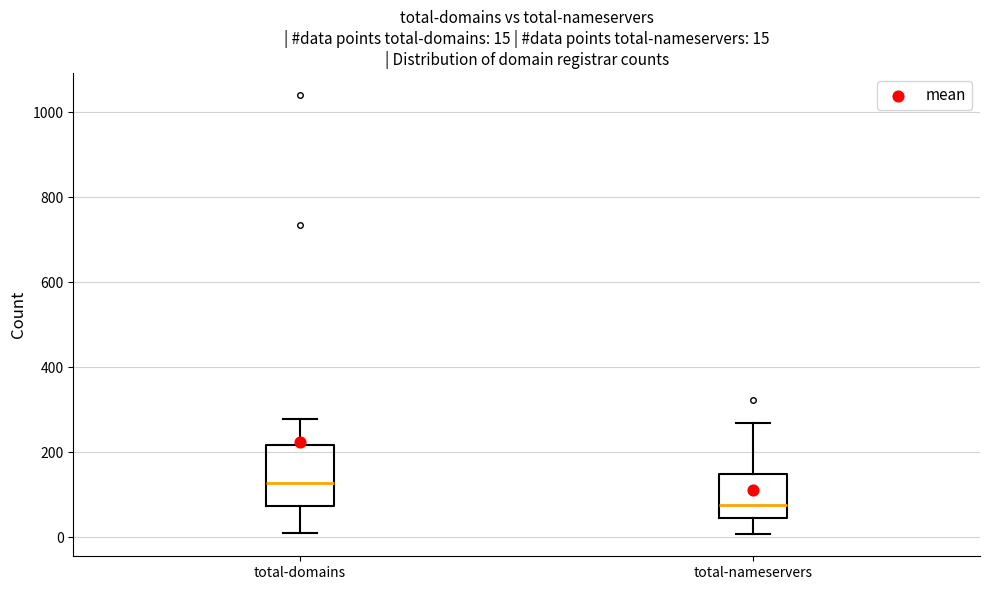

Which box has the highest median line?

total-domains